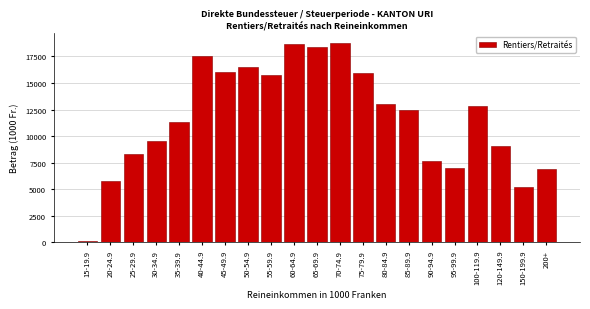

Reading left to right, extract all data points from this chart.

15-19.9=112.0	20-24.9=5782.7	25-29.9=8324.4	30-34.9=9530.8	35-39.9=11349.8	40-44.9=17565.5	45-49.9=16062.7	50-54.9=16541.2	55-59.9=15781.8	60-64.9=18659.4	65-69.9=18441.2	70-74.9=18809.9	75-79.9=15937.5	80-84.9=12999.5	85-89.9=12421.8	90-94.9=7655.1	95-99.9=7000.7	100-119.9=12797.6	120-149.9=9061.1	150-199.9=5168.2	200+=6912.0